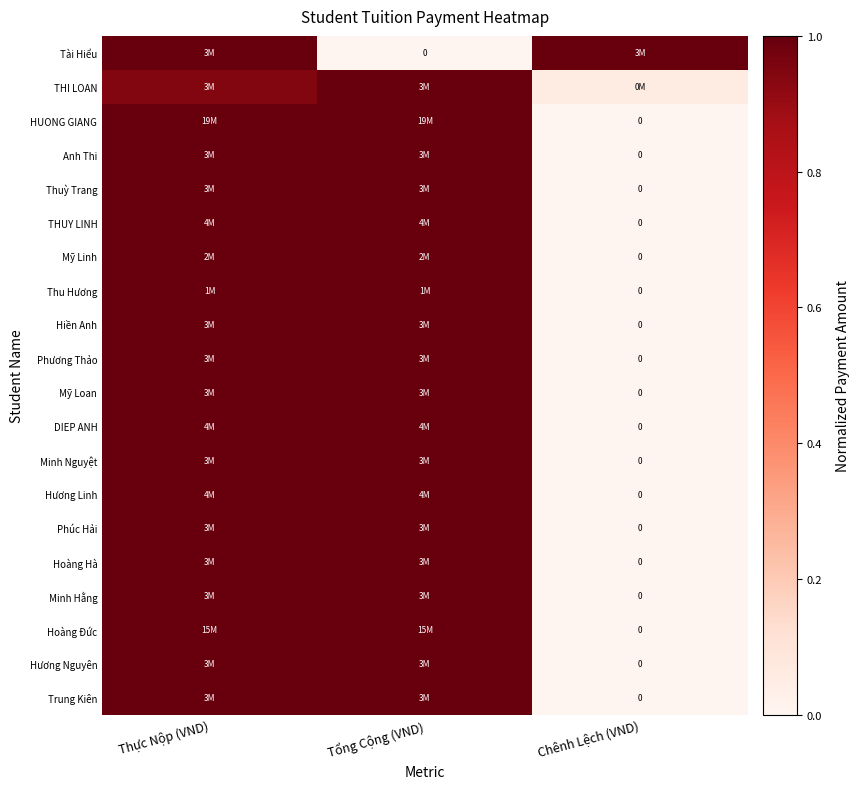

Where is Trung Kiên nearest to the value 0?

Chênh Lệch (VND)